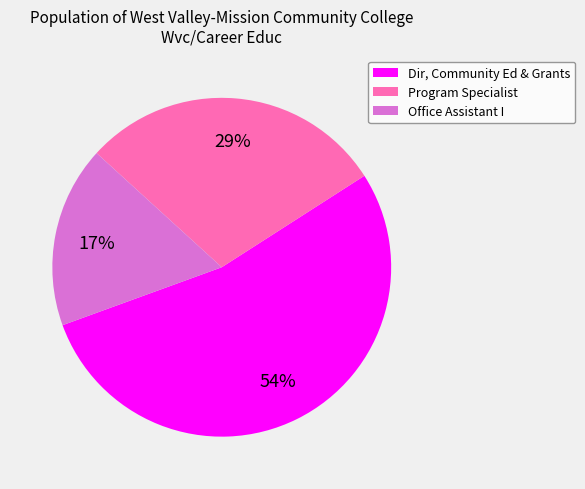

Combined, do Office Assistant I and Program Specialist account for over 50%?

No